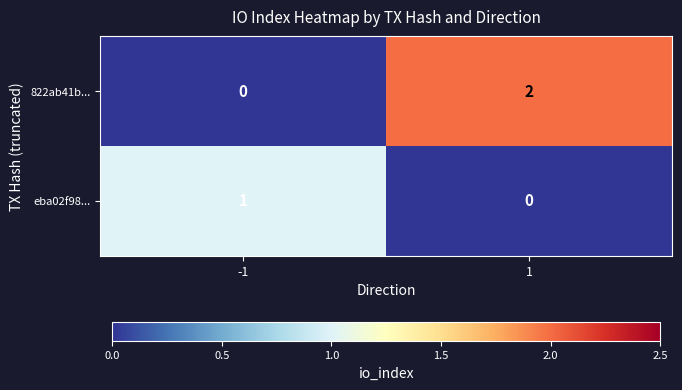

Is it true that 822ab41b... equals 0 at -1?

True